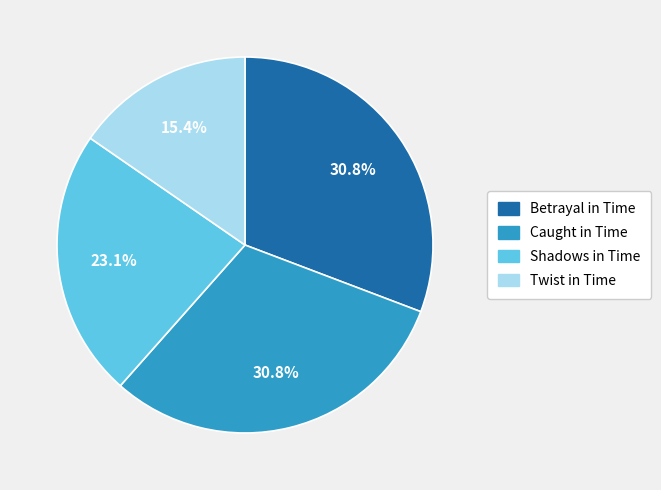

Count the number of slices in the pie.

4